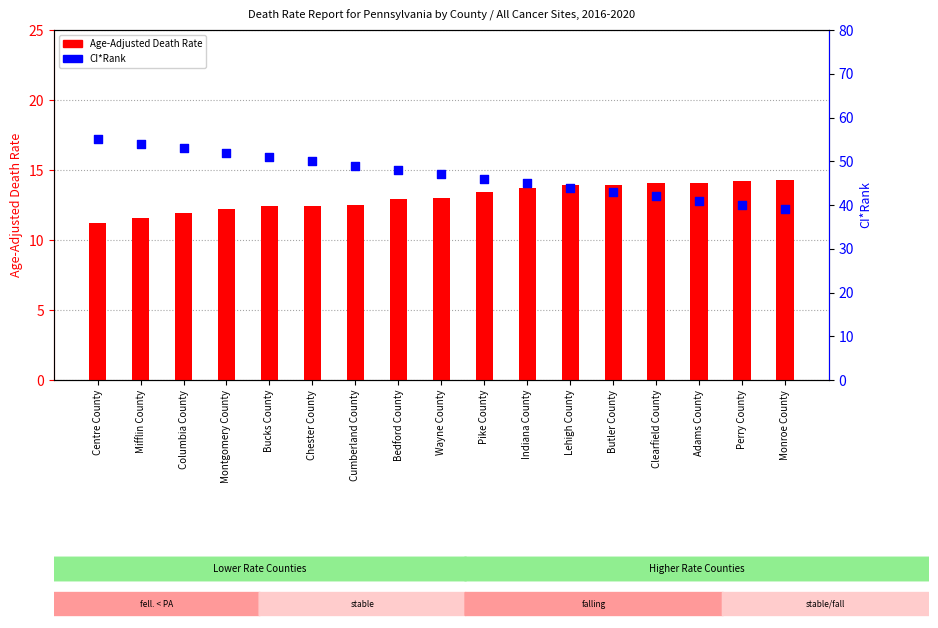

Which series has the largest Y range (max minus min)?

CI*Rank